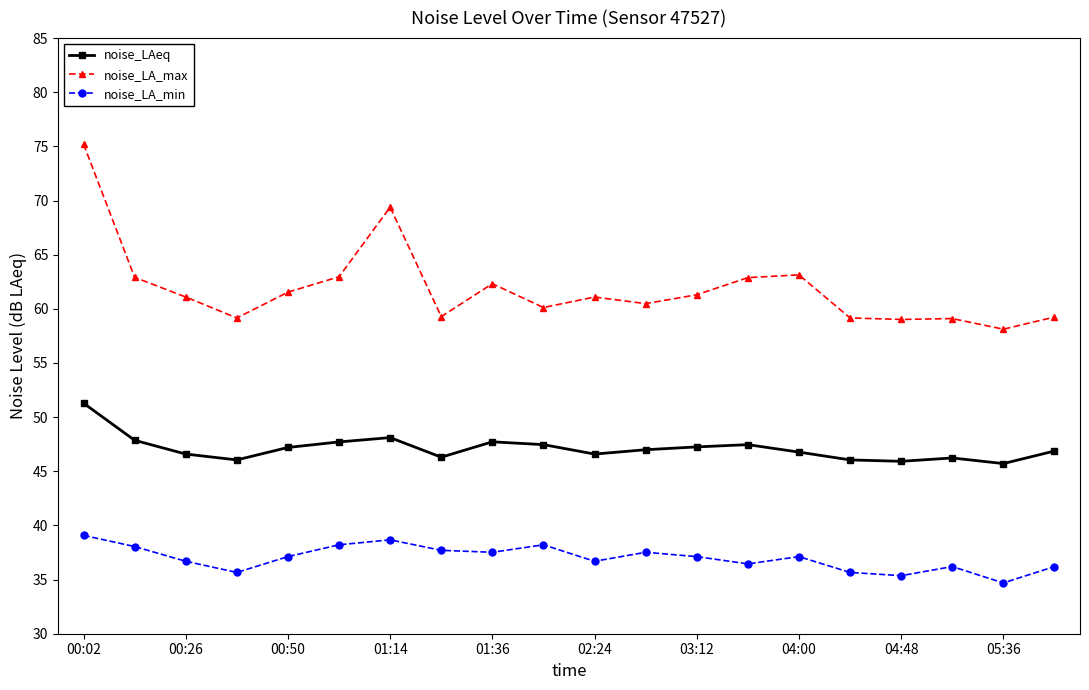

True or false: noise_LA_max and noise_LAeq cross at least once.

False